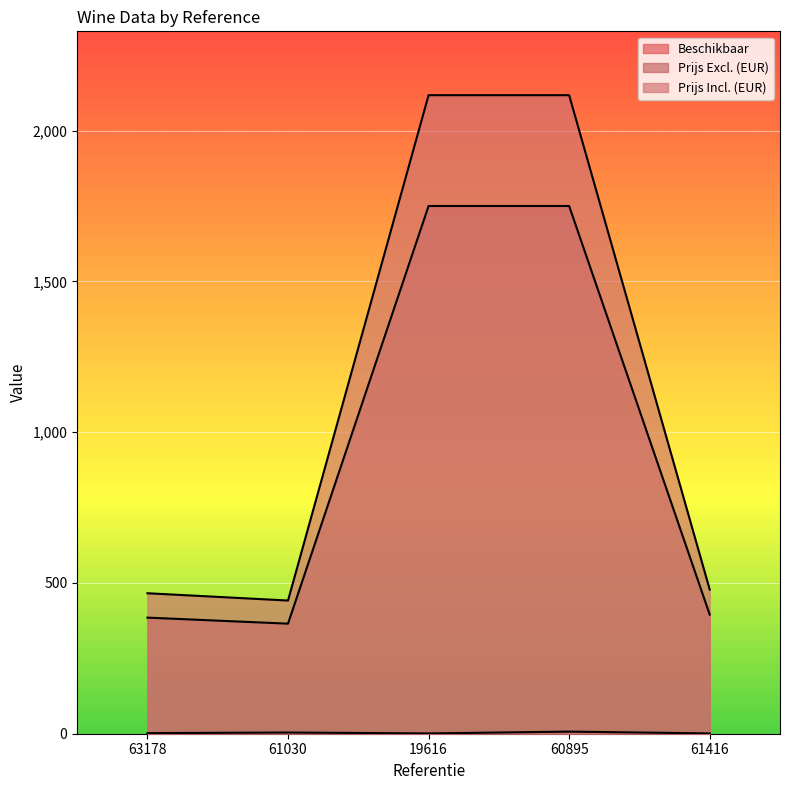

True or false: Prijs Excl. (EUR) has more than 2 points higher than both neighbors.

False